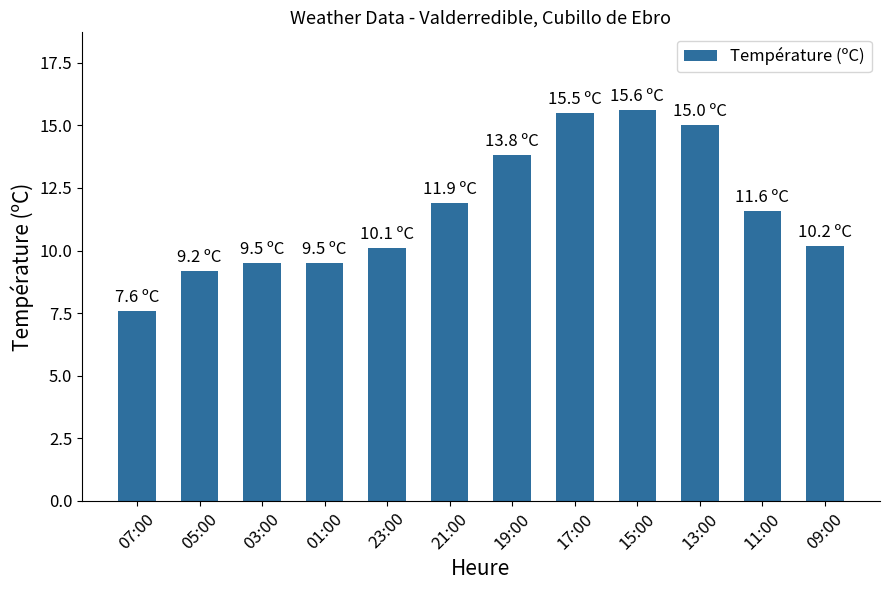

What is the difference between the maximum and minimum values?

8.0